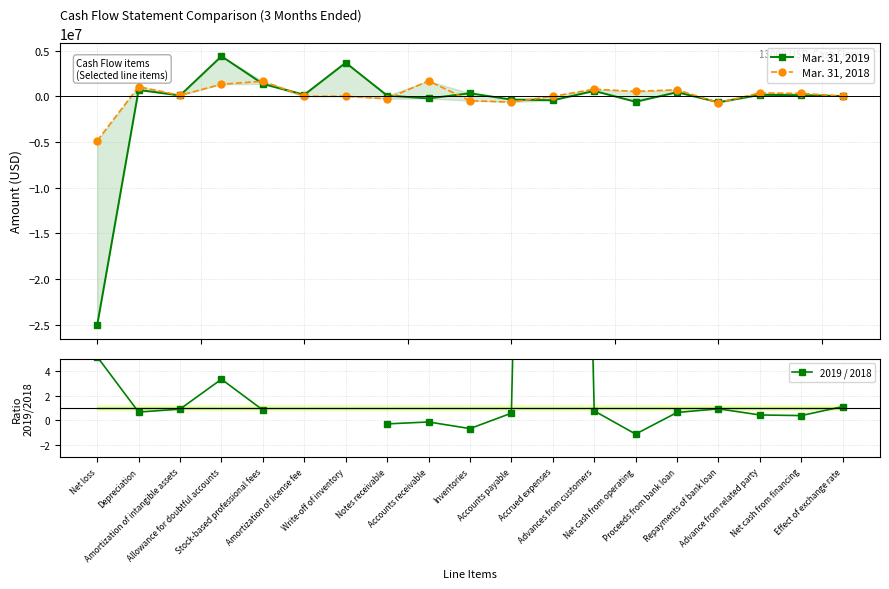

After their last crossing, which series has the higher values: Mar. 31, 2018 or 2019 / 2018?

Mar. 31, 2018